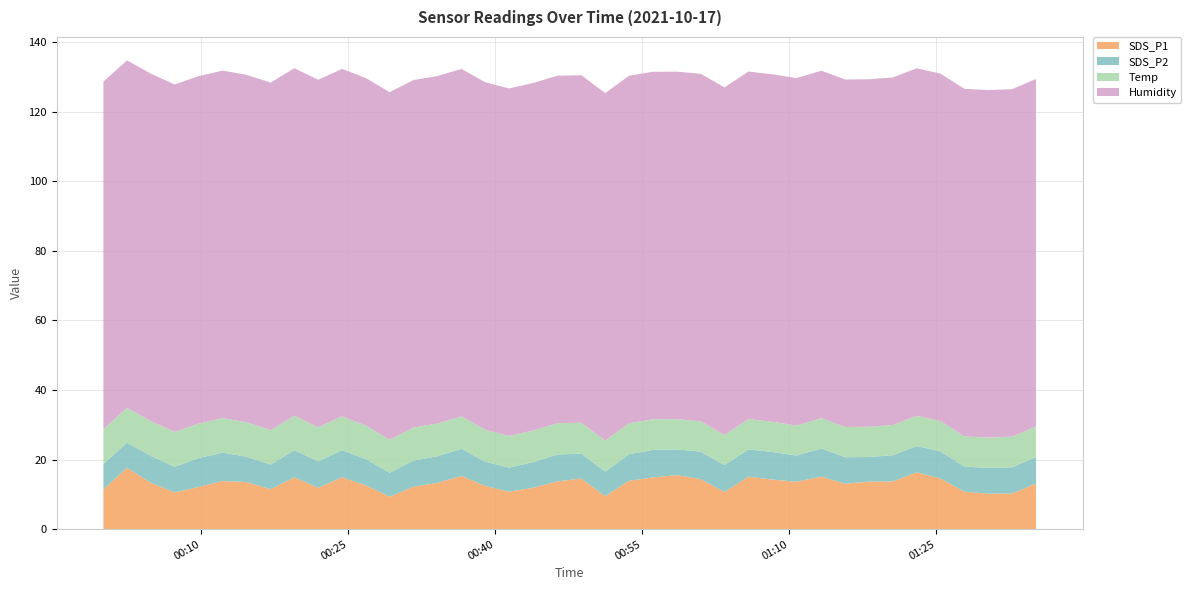

Reading left to right, extract all data points from this chart.

SDS_P1: 11.4	17.6	13.3	10.6	12.1	13.8	13.6	11.5	14.9	11.9	14.9	12.6	9.3	12.2	13.3	15.3	12.4	10.8	11.9	13.8	14.6	9.5	13.9	14.9	15.6	14.4	10.7	15.1	14.2	13.7	15.1	13.1	13.7	13.7	16.3	14.6	10.8	10.2	10.3	13.1
SDS_P2: 7.3	7.2	7.8	7.4	8.3	8.2	7.3	7.1	7.8	7.6	7.8	7.6	6.9	7.5	7.7	7.8	7.0	6.9	7.3	7.7	7.1	7.1	7.6	7.9	7.4	7.9	7.7	7.8	7.9	7.5	8.1	7.6	7.1	7.5	7.6	7.8	7.2	7.4	7.5	7.6
Temp: 10.0	10.0	10.0	10.0	9.9	9.9	9.9	9.9	9.9	9.8	9.7	9.6	9.5	9.5	9.4	9.3	9.2	9.1	9.1	9.0	8.9	8.9	8.9	8.8	8.7	8.7	8.7	8.7	8.7	8.6	8.7	8.7	8.7	8.7	8.7	8.7	8.7	8.7	8.8	8.8
Humidity: 99.9	99.9	99.9	99.9	99.9	99.9	99.9	99.9	99.9	99.9	99.9	99.9	99.9	99.9	99.9	99.9	99.9	99.9	99.9	99.9	99.9	99.9	99.9	99.9	99.9	99.9	99.9	99.9	99.9	99.9	99.9	99.9	99.9	99.9	99.9	99.9	99.9	99.9	99.9	99.9